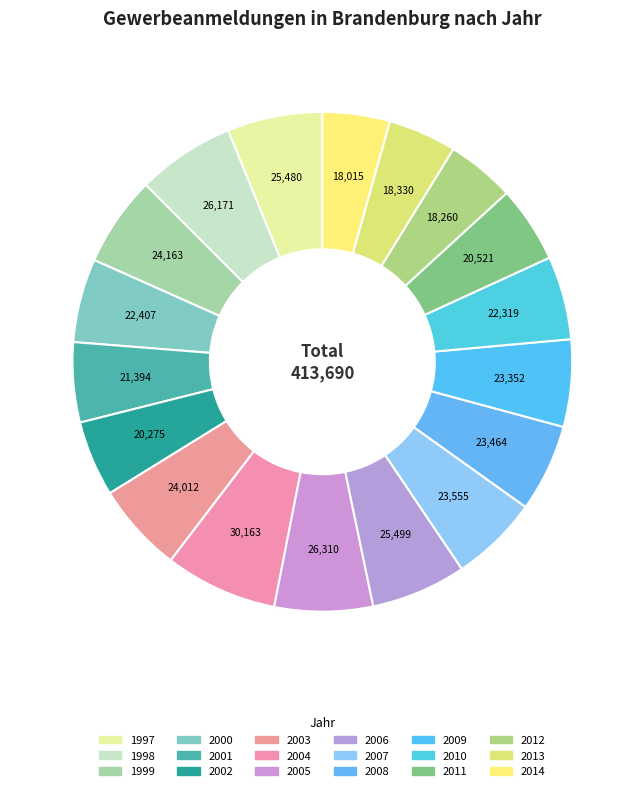

To the nearest percent, what is the difference between the 2014 and 2005 slice percentages?

2%